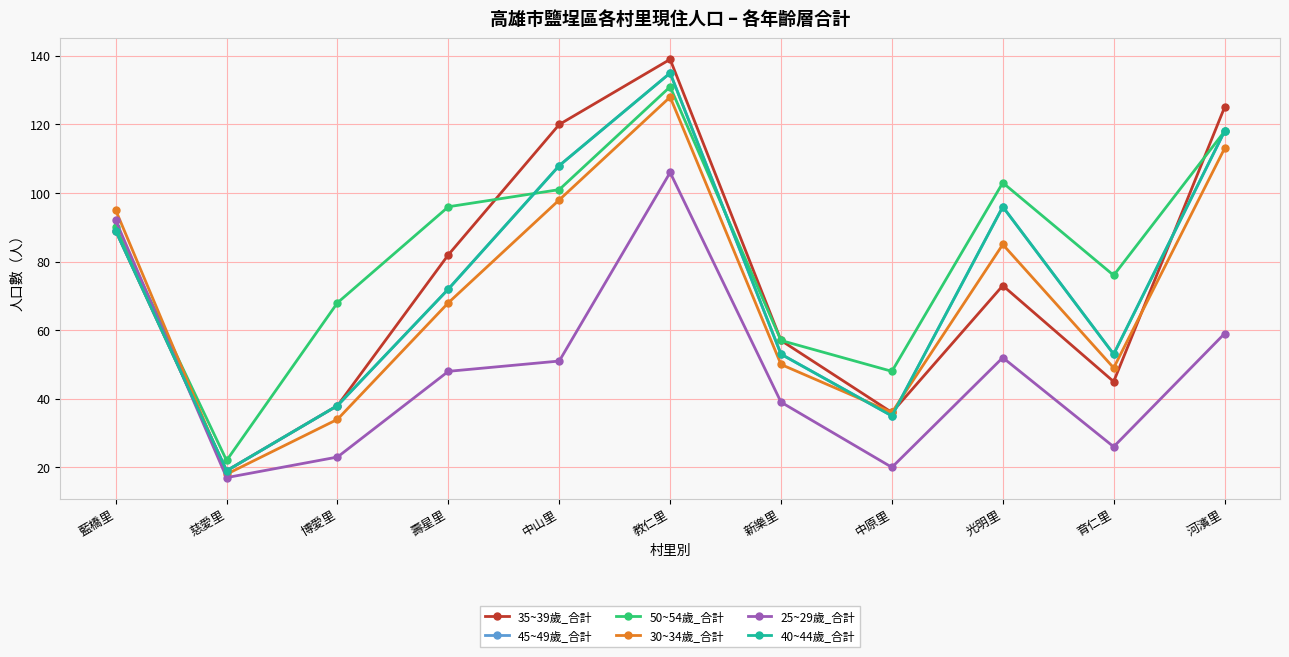

The value of 30~34歲_合計 at 育仁里 is 86. True or false?

False